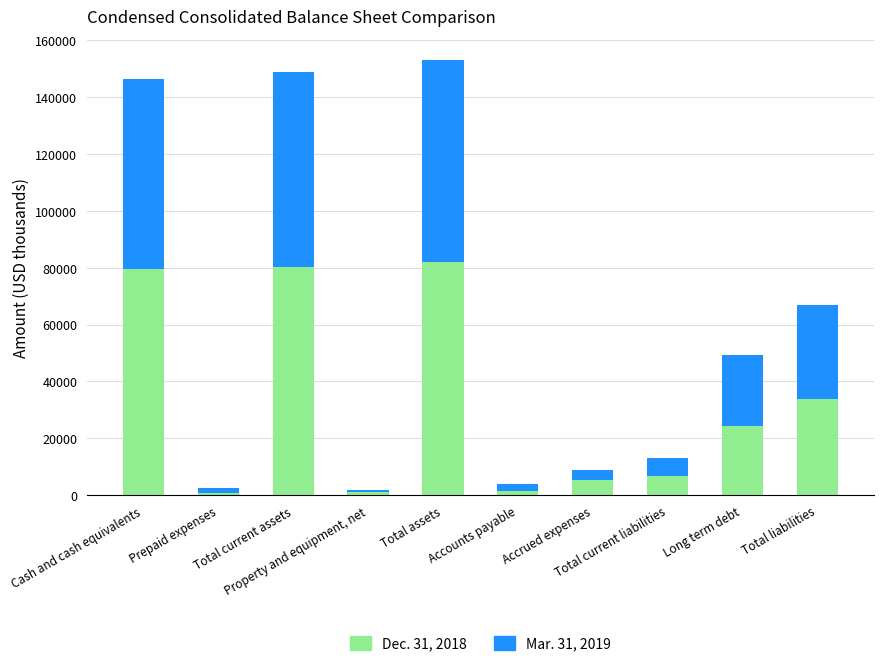

How many bars are there in total?

10